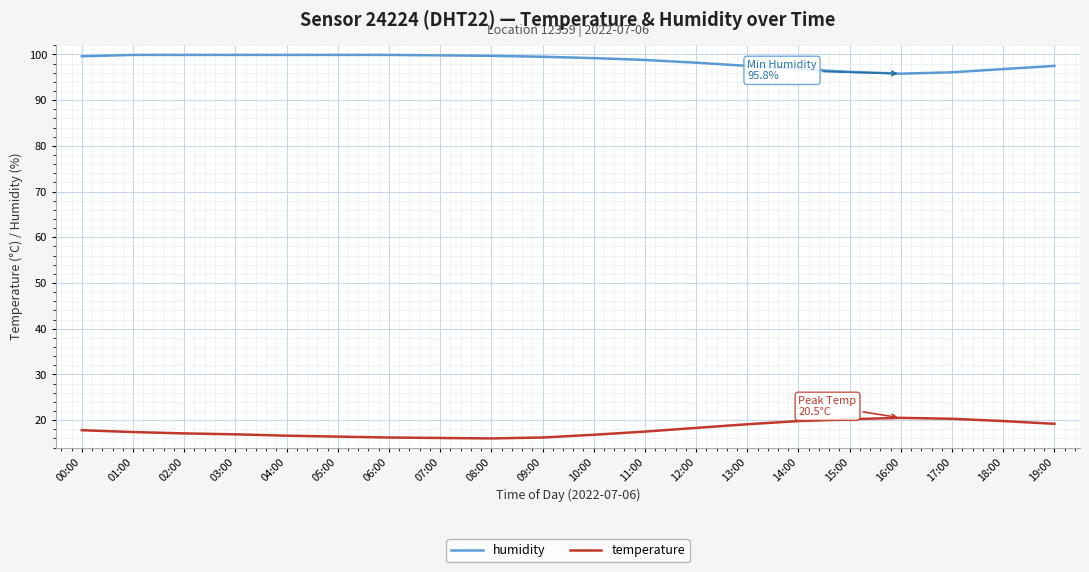

The temperature series shows 31.3 at 11:00. True or false?

False